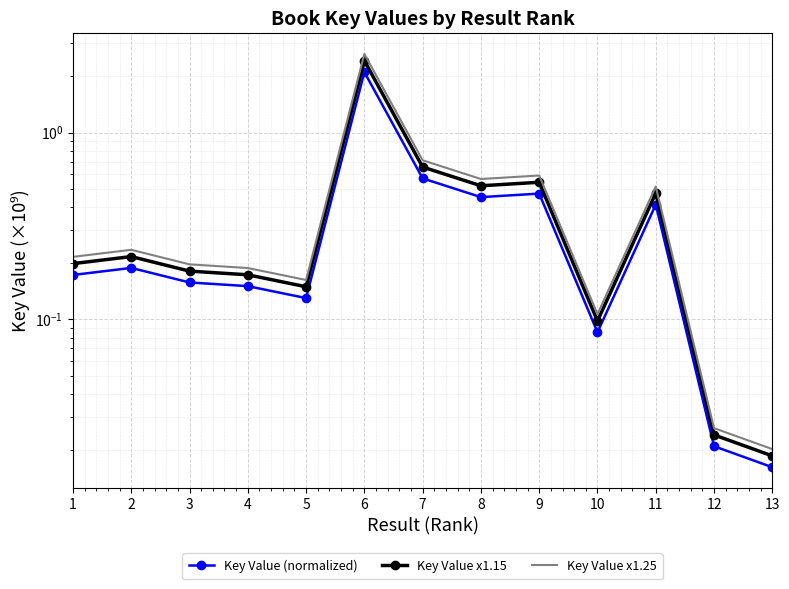

At how many categories does at least one series exceed 0?

13